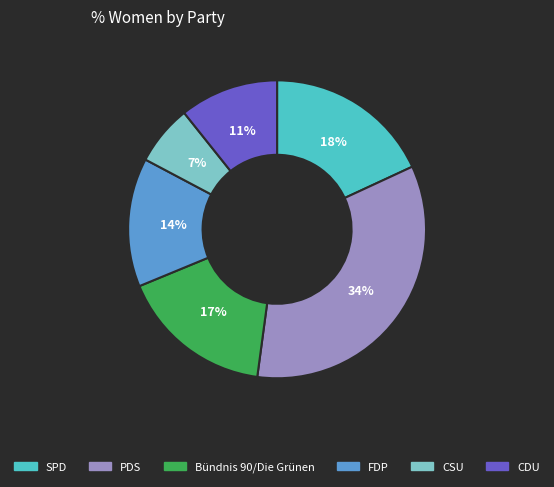

Is the sum of SPD and Bündnis 90/Die Grünen greater than half?

No